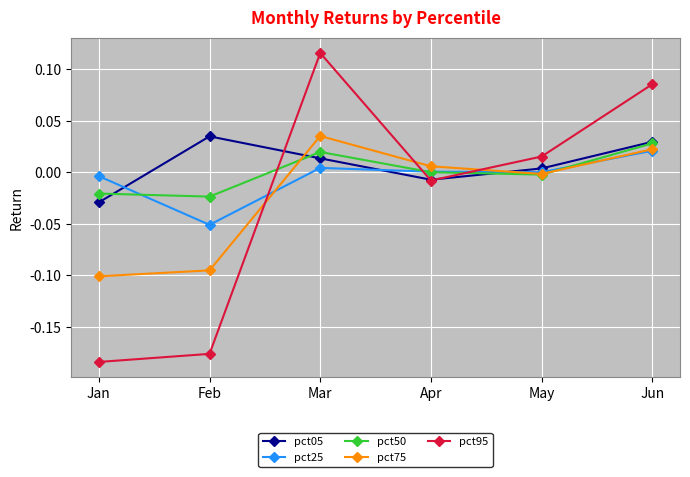

How many times do pct05 and pct75 cross each other?

2